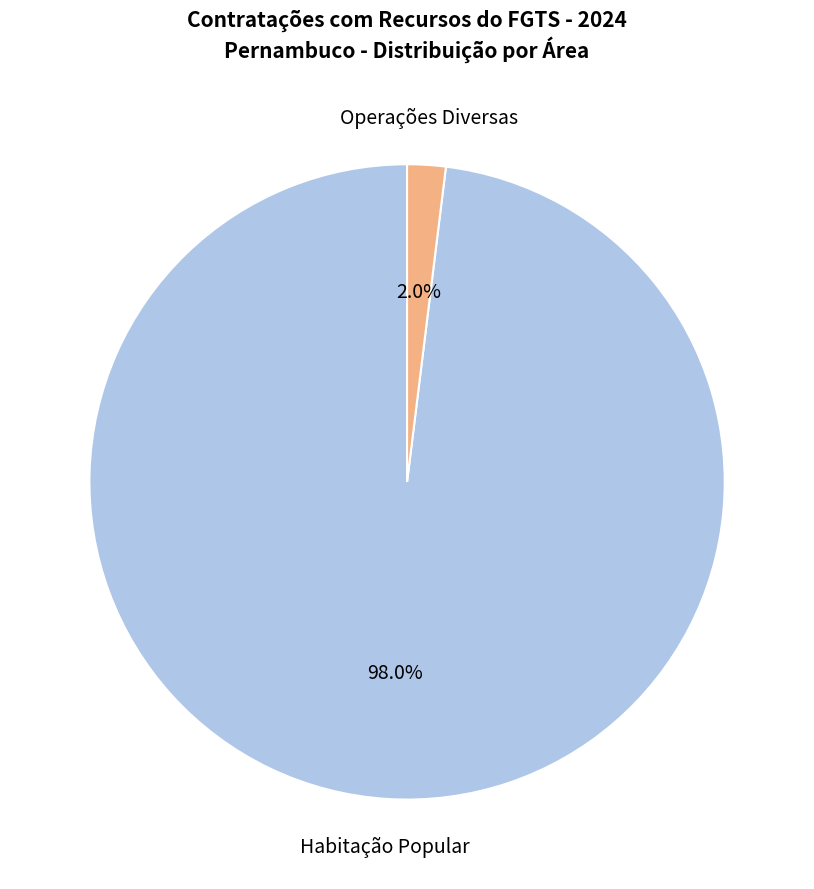

Which has a higher value, Habitação Popular or Operações Diversas?

Habitação Popular